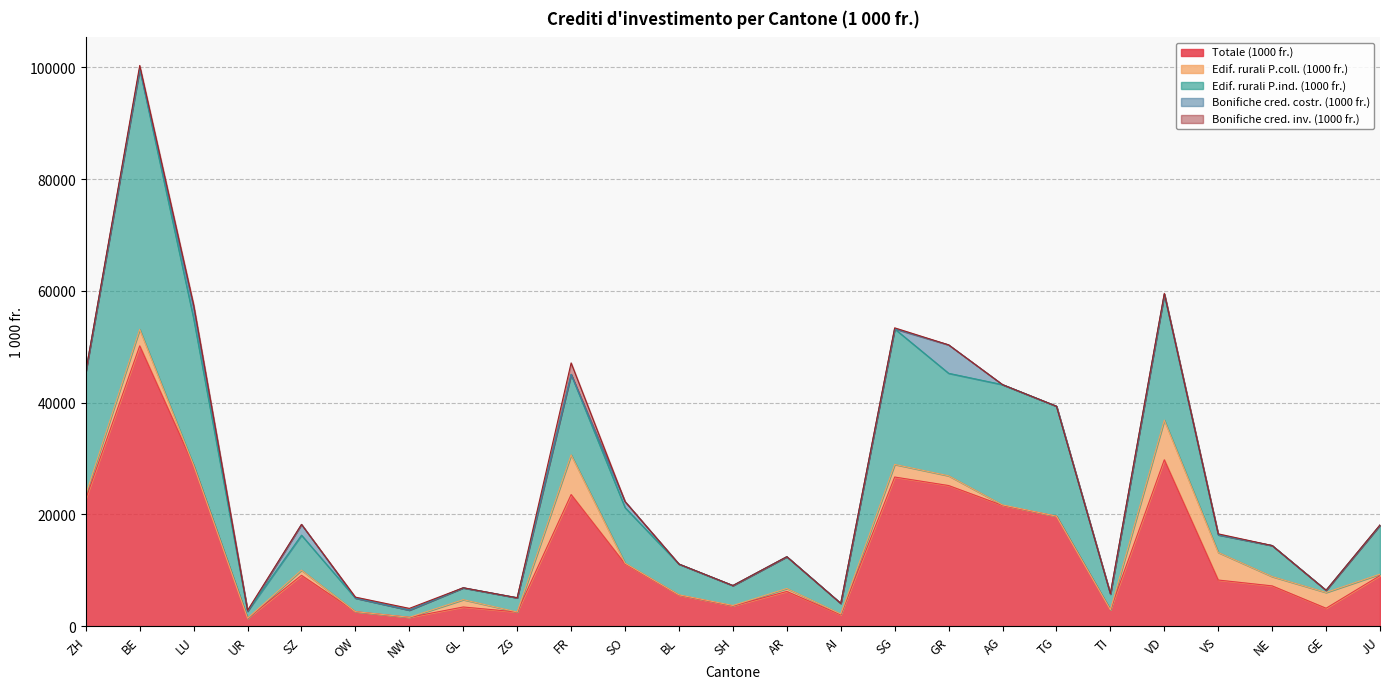

Reading left to right, transcribe all the data shown in this chart.

Totale (1000 fr.): 22791.0	50181.0	28775.6	1421.0	9109.0	2603.6	1595.0	3442.2	2545.5	23562.0	11155.2	5560.9	3640.0	6219.5	2045.0	26700.0	25178.0	21617.5	19687.2	2923.9	29787.0	8265.2	7218.2	3215.0	9064.2
Edif. rurali P.coll. (1000 fr.): 781.0	2949.8	0.0	0.0	927.0	0.0	0.0	1308.1	0.0	7099.0	129.0	56.1	70.0	532.0	153.0	2253.0	1744.0	92.0	0.0	19.0	7096.0	4933.4	1665.0	2825.0	251.1
Edif. rurali P.ind. (1000 fr.): 22010.0	46636.7	26291.6	1271.0	6257.0	2429.6	1291.6	2104.1	2545.5	14409.0	9939.2	5504.8	3570.0	5687.5	1892.0	24258.0	18345.0	21525.5	19687.2	2808.6	22531.0	3162.8	5553.2	390.0	8773.1
Bonifiche cred. costr. (1000 fr.): 0.0	0.0	1920.0	0.0	1925.0	0.0	0.0	30.0	0.0	0.0	1087.0	0.0	0.0	0.0	0.0	0.0	5089.0	0.0	0.0	0.0	0.0	0.0	0.0	0.0	0.0
Bonifiche cred. inv. (1000 fr.): 0.0	594.5	564.0	150.0	0.0	174.0	303.4	0.0	0.0	2054.0	0.0	0.0	0.0	0.0	0.0	189.0	0.0	0.0	0.0	96.3	160.0	169.0	0.0	0.0	40.0